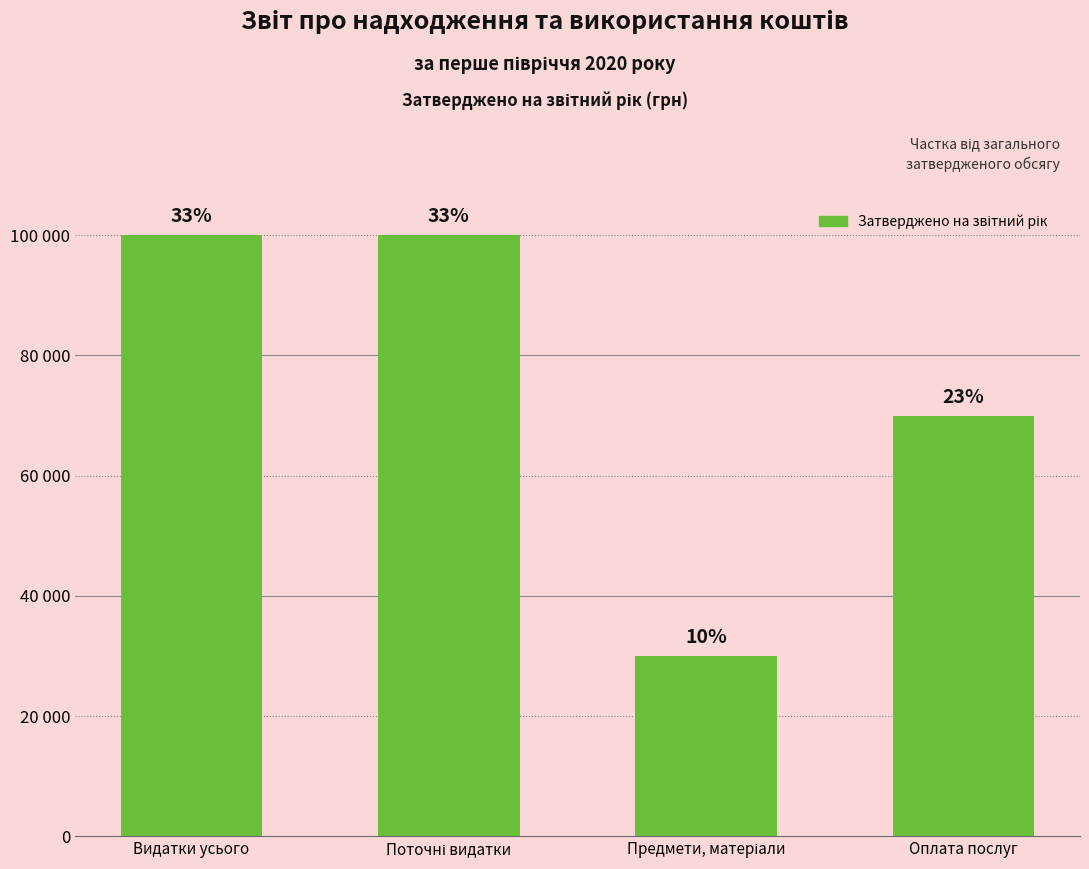

Reading right to left, what are all the values shown in this chart?

70000	30000	100000	100000